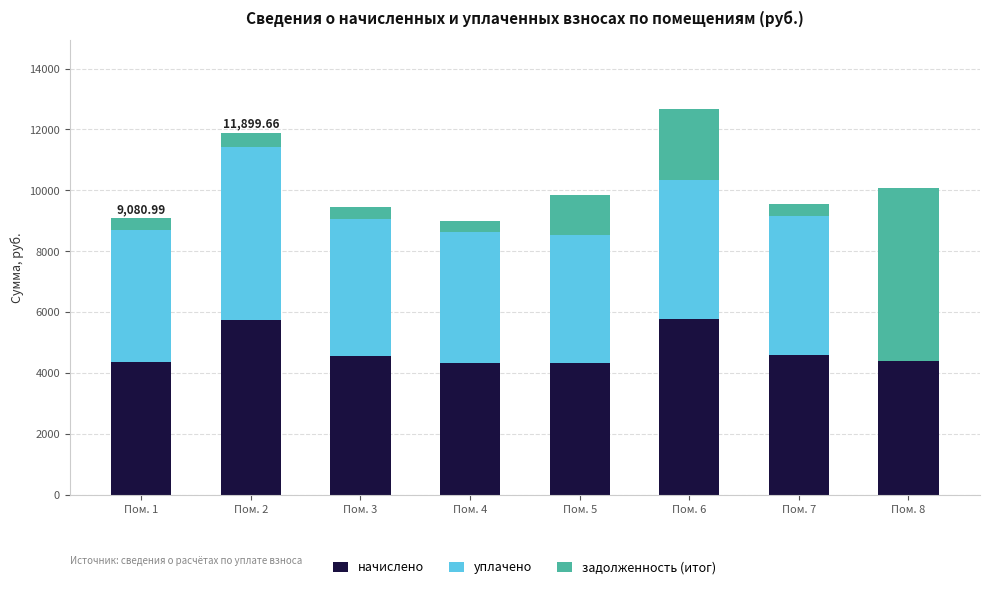

At which category is the sum across all series the highest?

Пом. 6